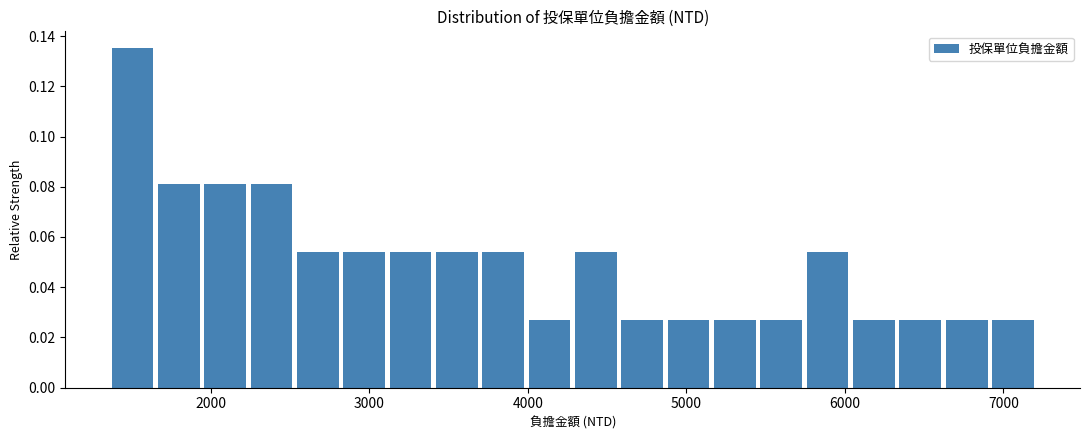

Read against the x-axis, roughly where is the centre of the tallest bar?

1500